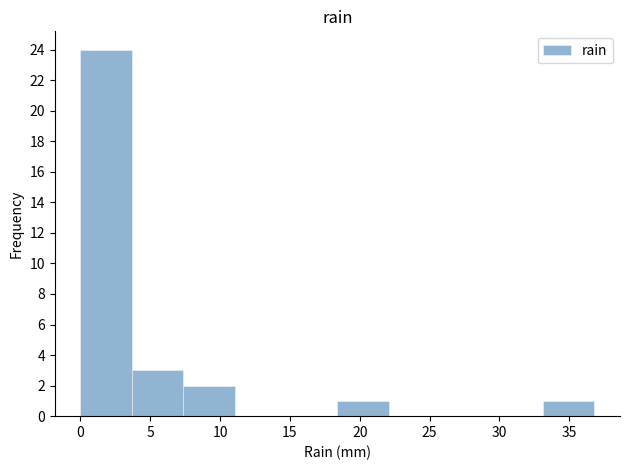

Over which range of the x-axis is the bar tallest?

0.0 to 3.5